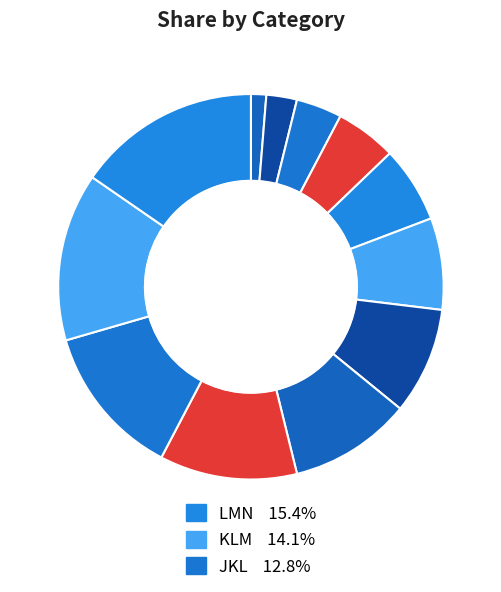

Count the number of slices in the pie.

12